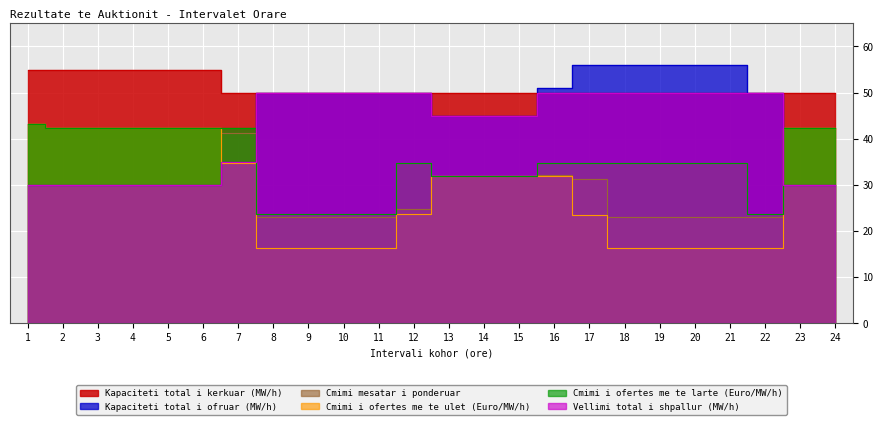

How many data points in Cmimi mesatar i ponderuar are above 31?

14